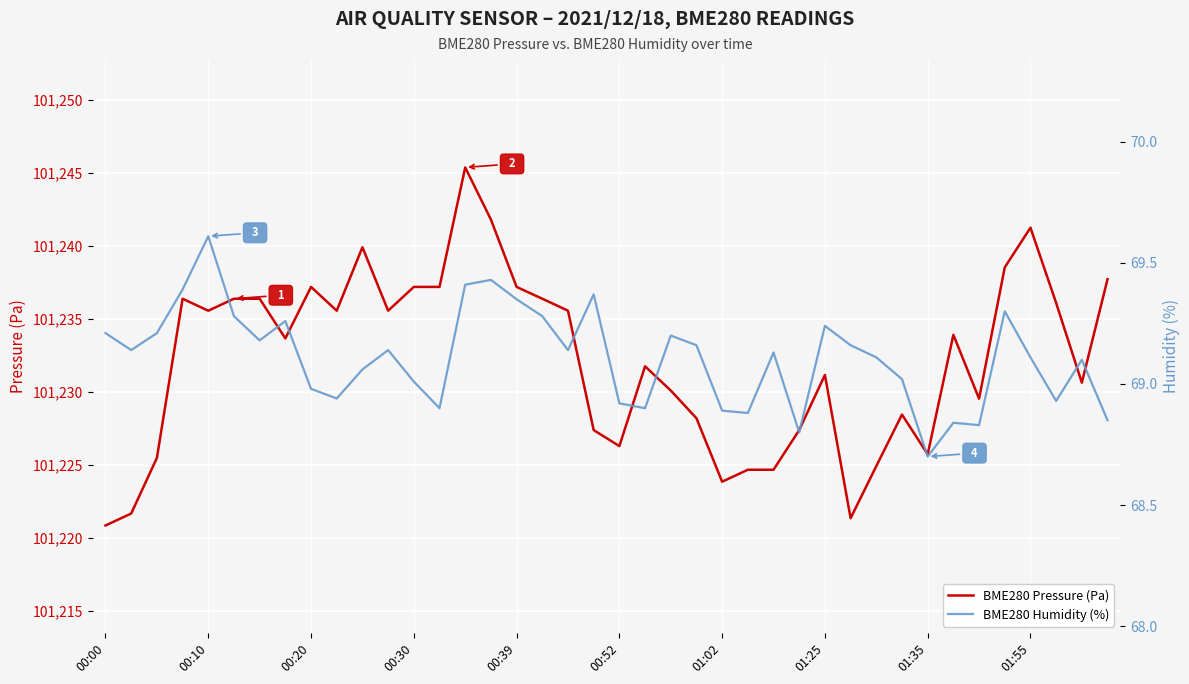

How many data points in BME280 Humidity (%) are less than 69?

13